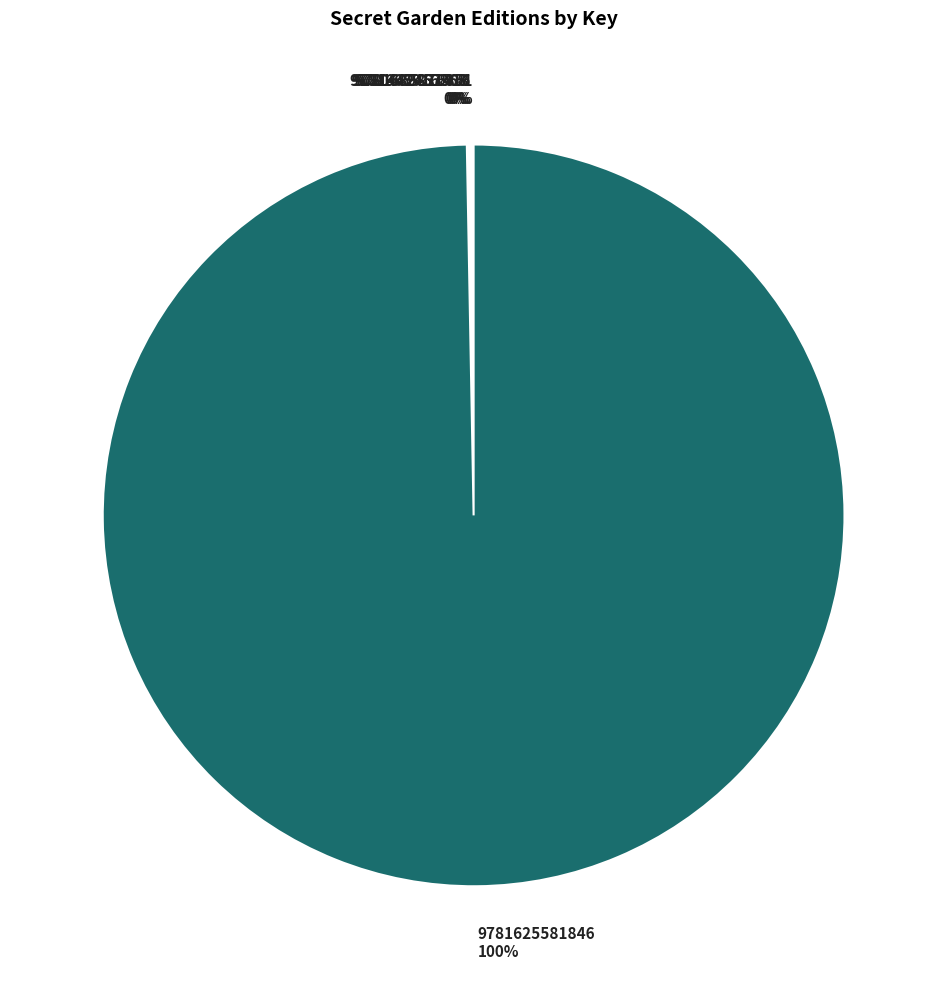

To the nearest percent, what percentage of the pie is 9781625581846?

100%